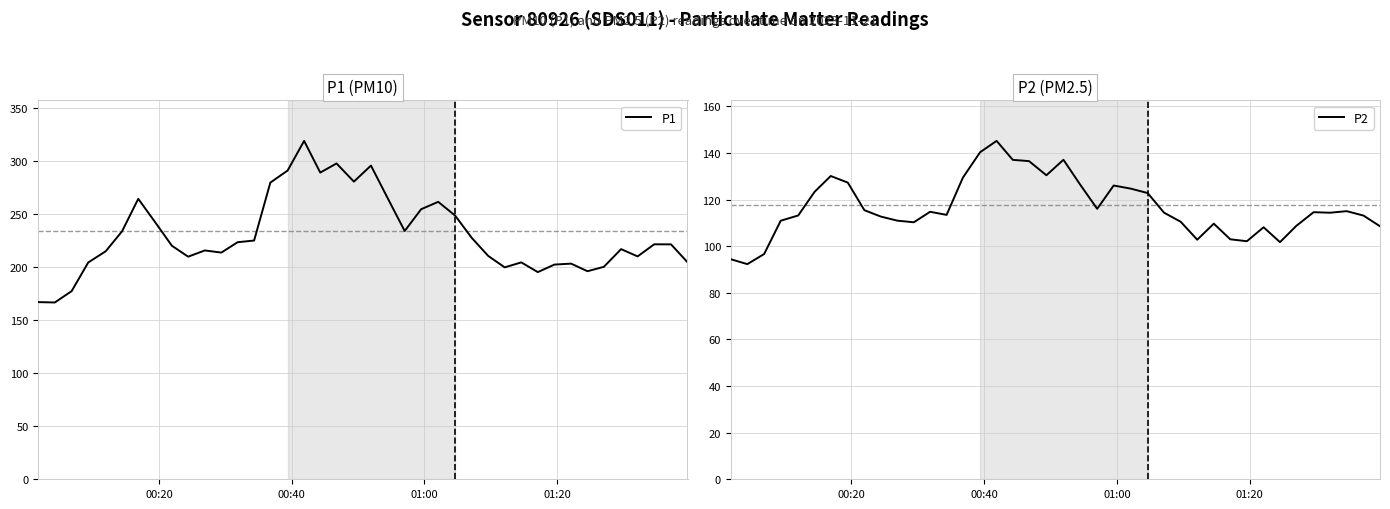

What is the value of the P2 point at the 29th from the left?

102.8